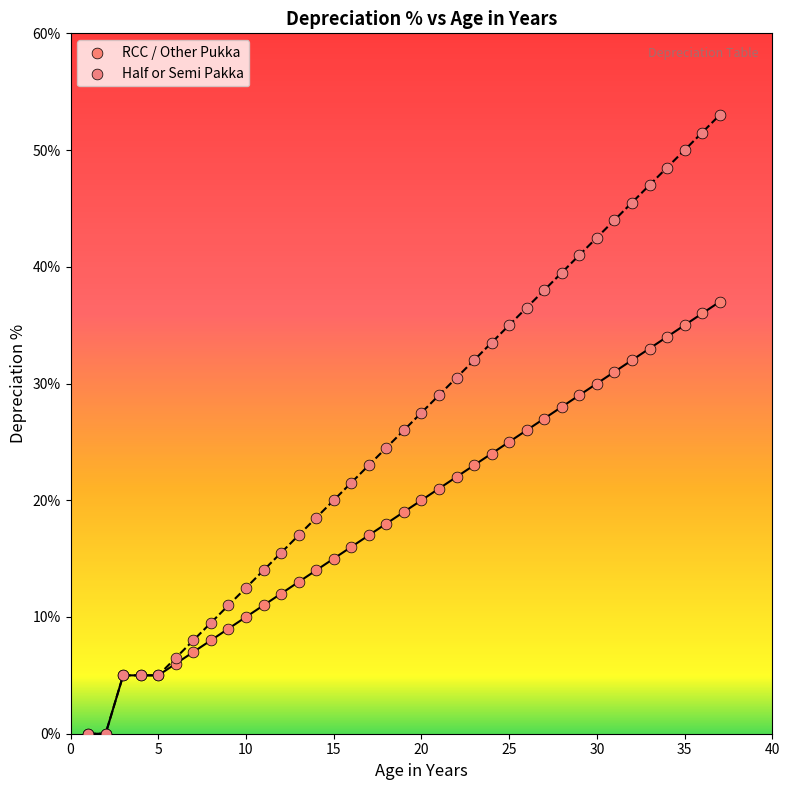

What are all the series names shown in the legend?

RCC / Other Pukka, Half or Semi Pakka